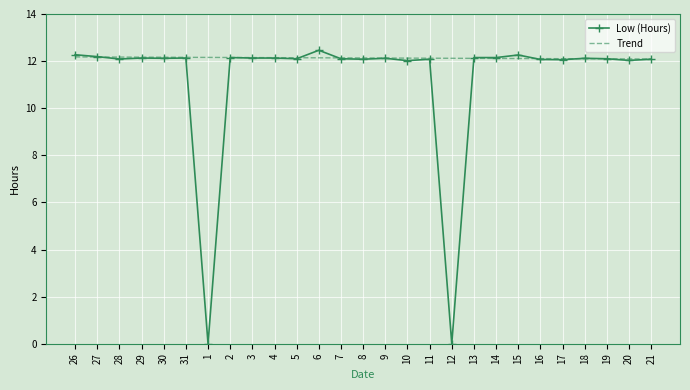

Which series has the largest total across all categories?

Trend